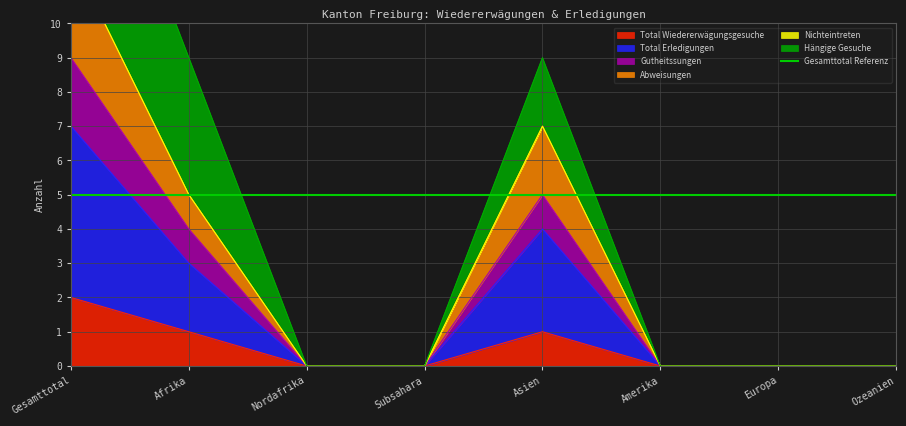

In Gutheitssungen, how many points are higher than both neighbors (excluding endpoints)?

1